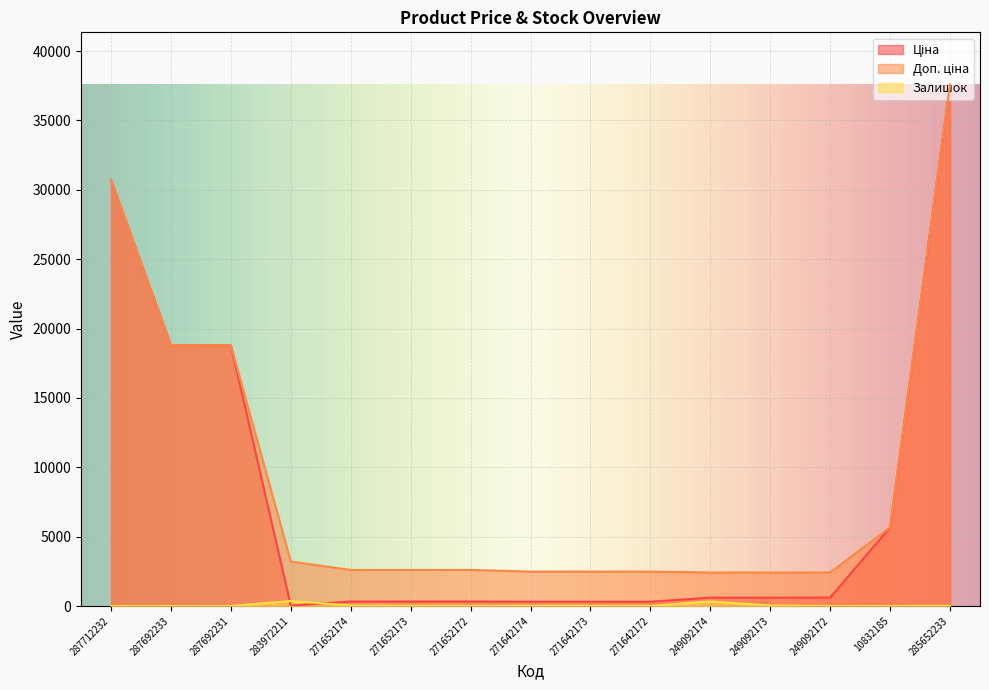

At which label is Ціна closest to 18812?

287692233